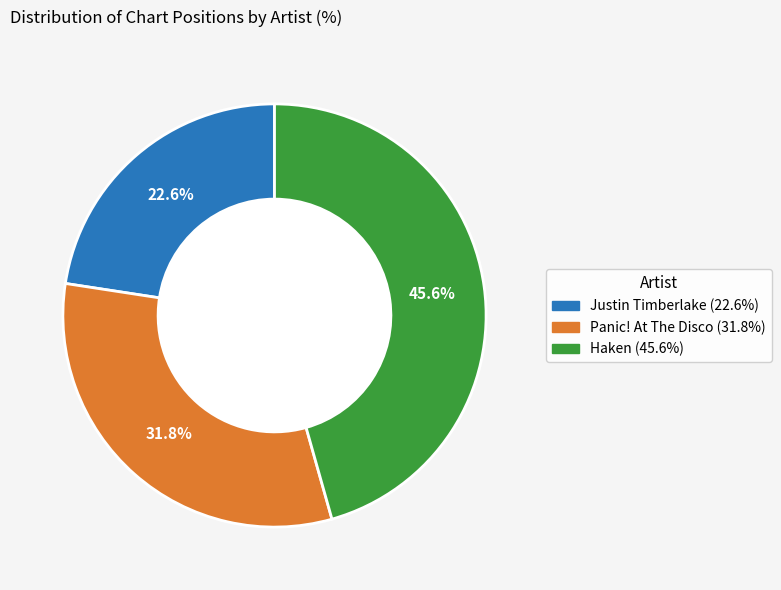

Is it true that Panic! At The Disco is 25% of the pie?

False